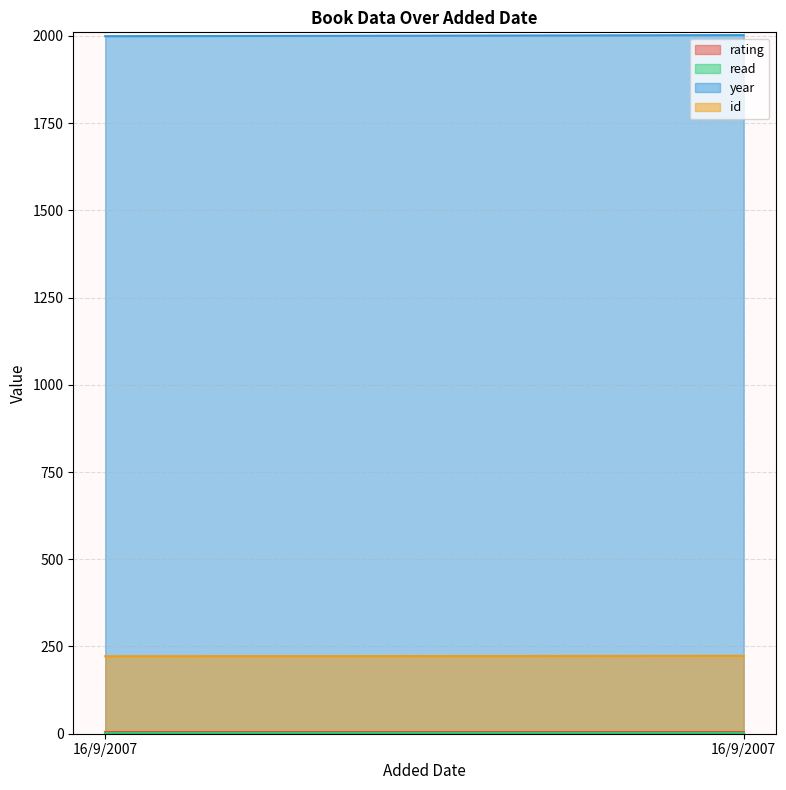

What is the difference between the maximum and minimum values in the id series?

1